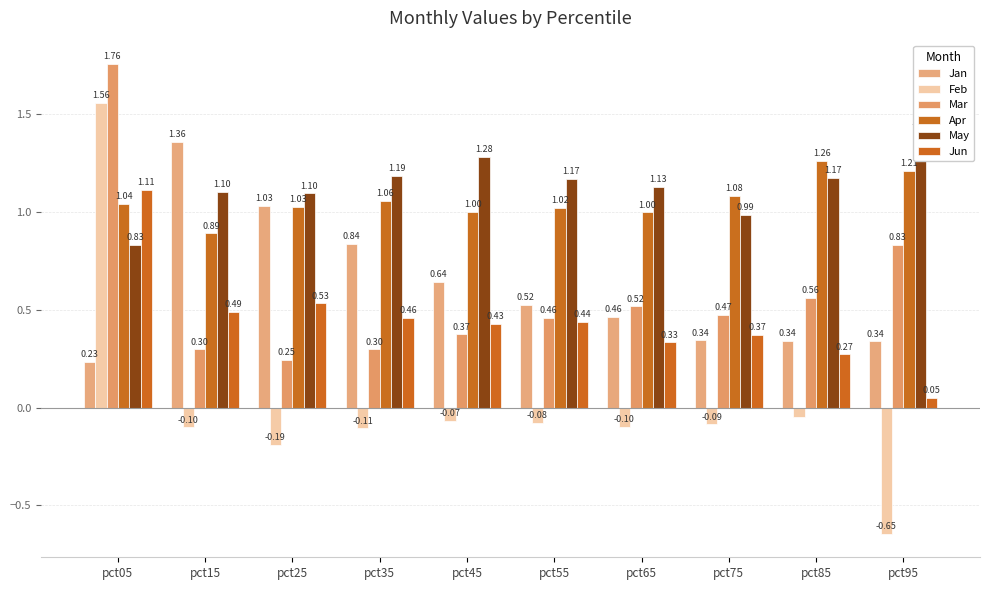

What are all the series names shown in the legend?

Jan, Feb, Mar, Apr, May, Jun